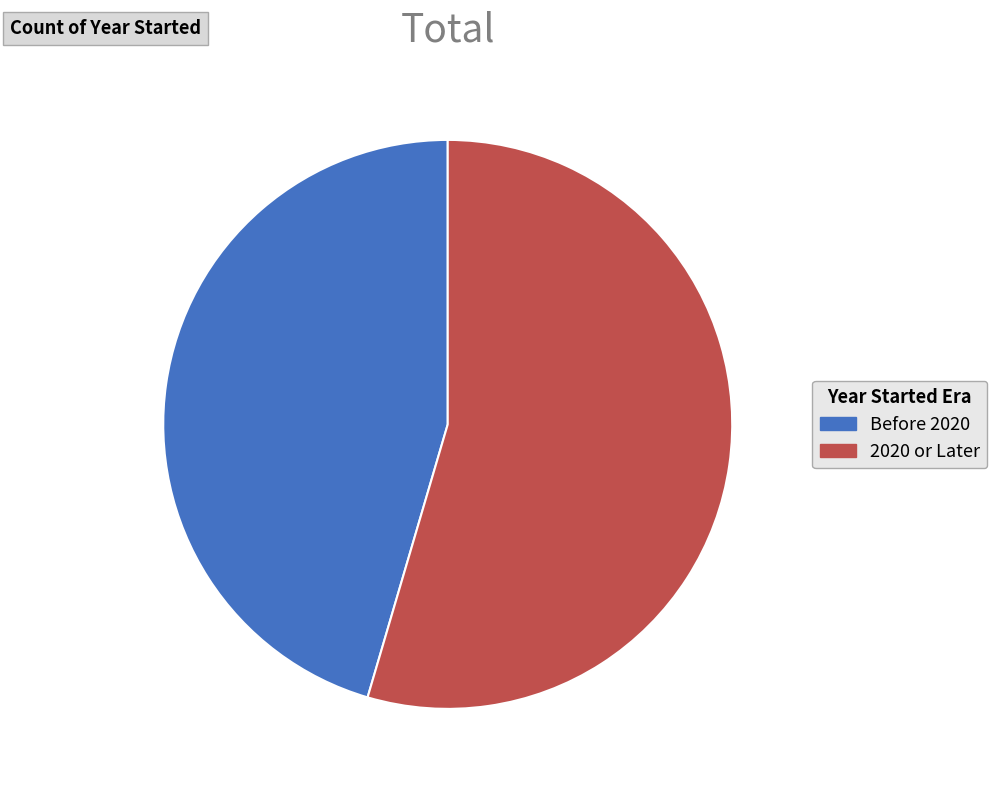

Does 2020 or Later account for over 50% of the chart?

Yes